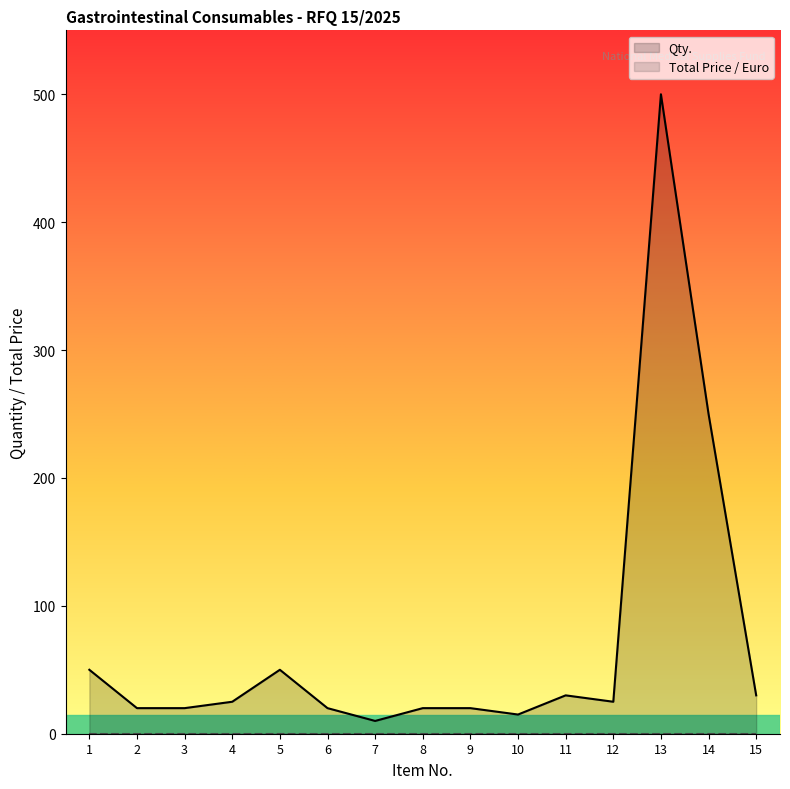

List the labels in order of value, largest first.

13, 14, 1, 5, 11, 15, 4, 12, 2, 3, 6, 8, 9, 10, 7